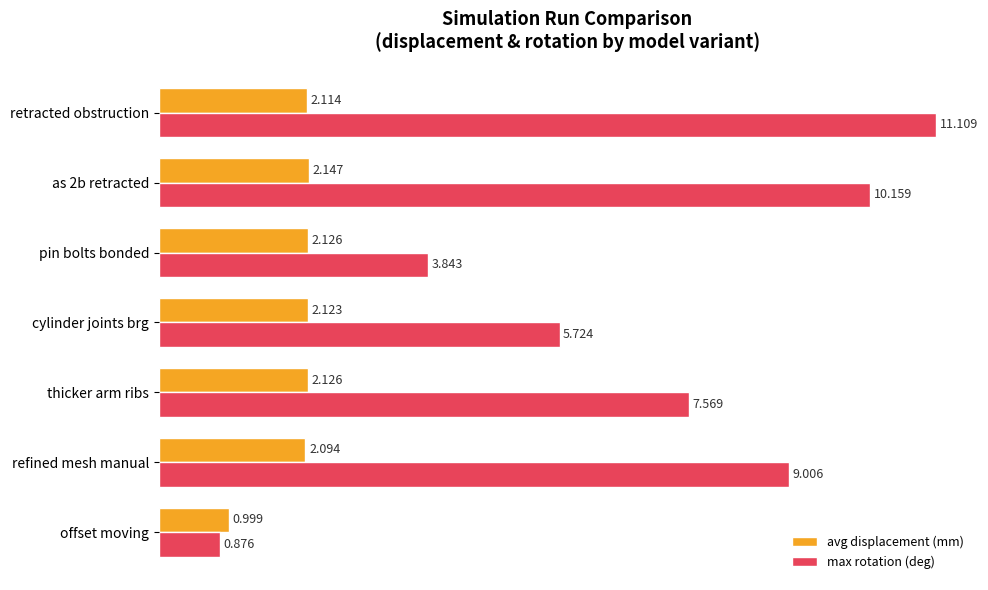

What is the difference between the maximum and second lowest values in the max rotation (deg) series?

7.3